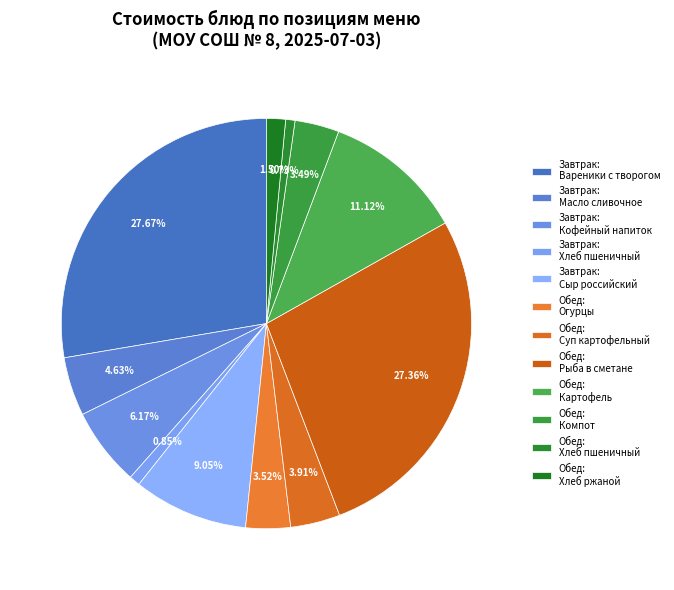

How many slices are in this pie chart?

12